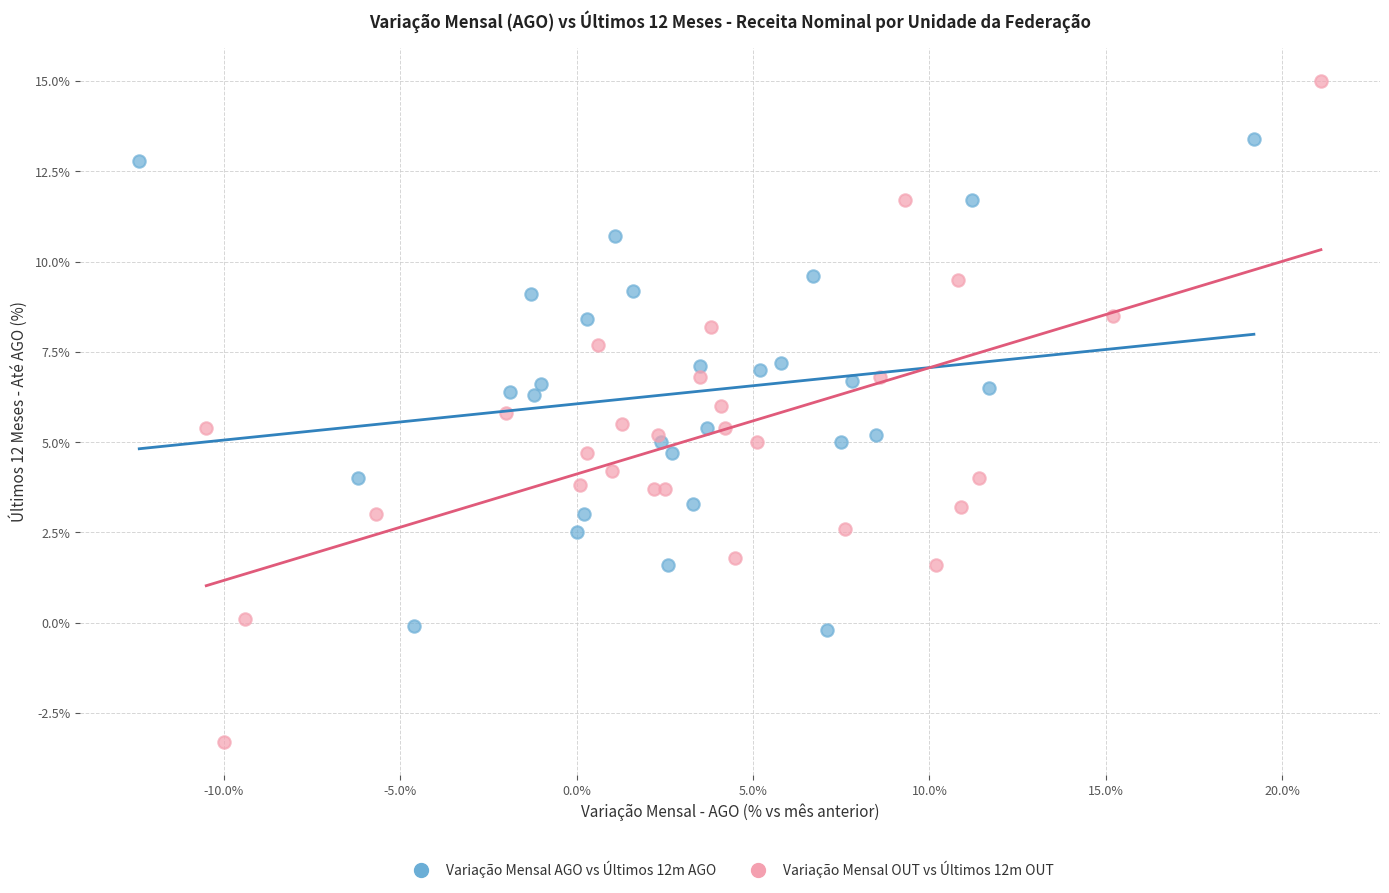

Which series contains the highest Y value?

Variação Mensal OUT vs Últimos 12m OUT